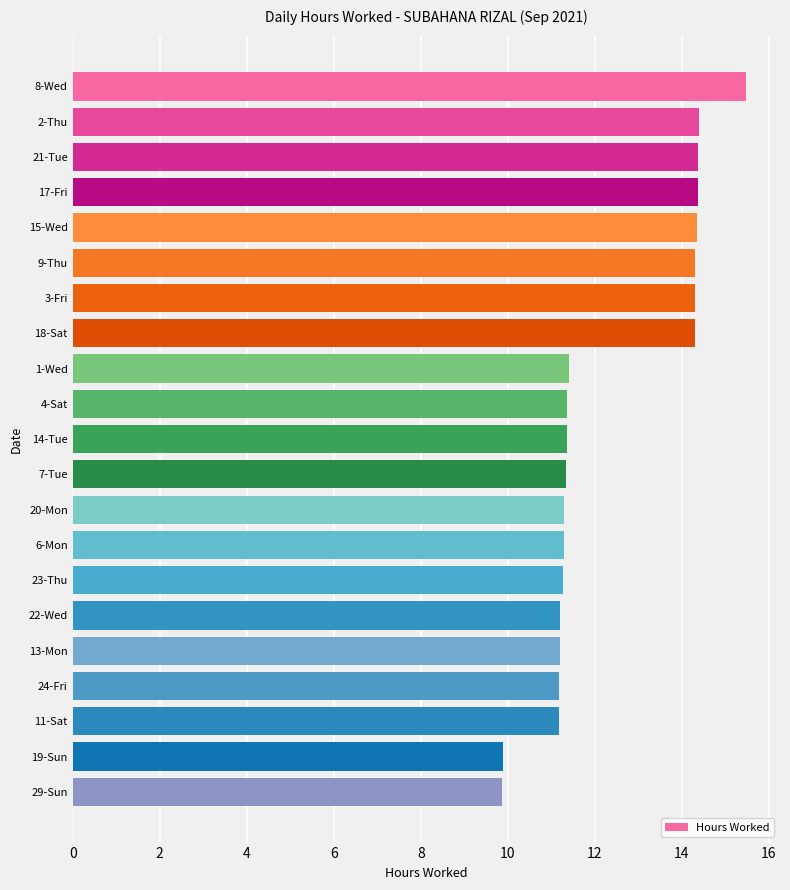

The value at 22-Wed is 11.2. True or false?

True